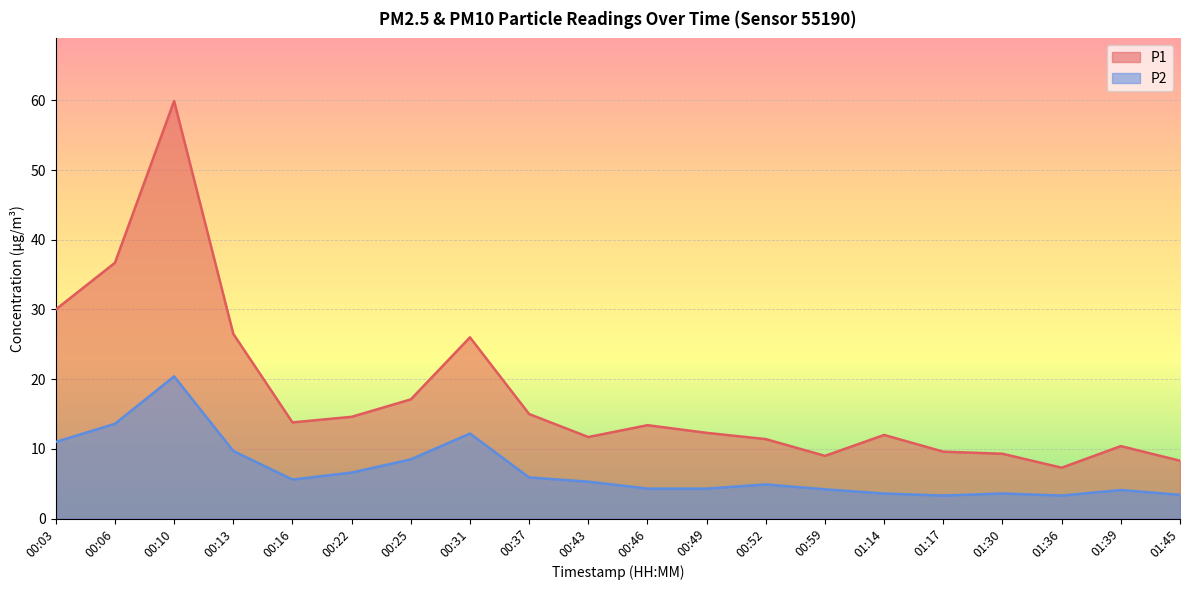

What is the average value of the P1 series?

17.7